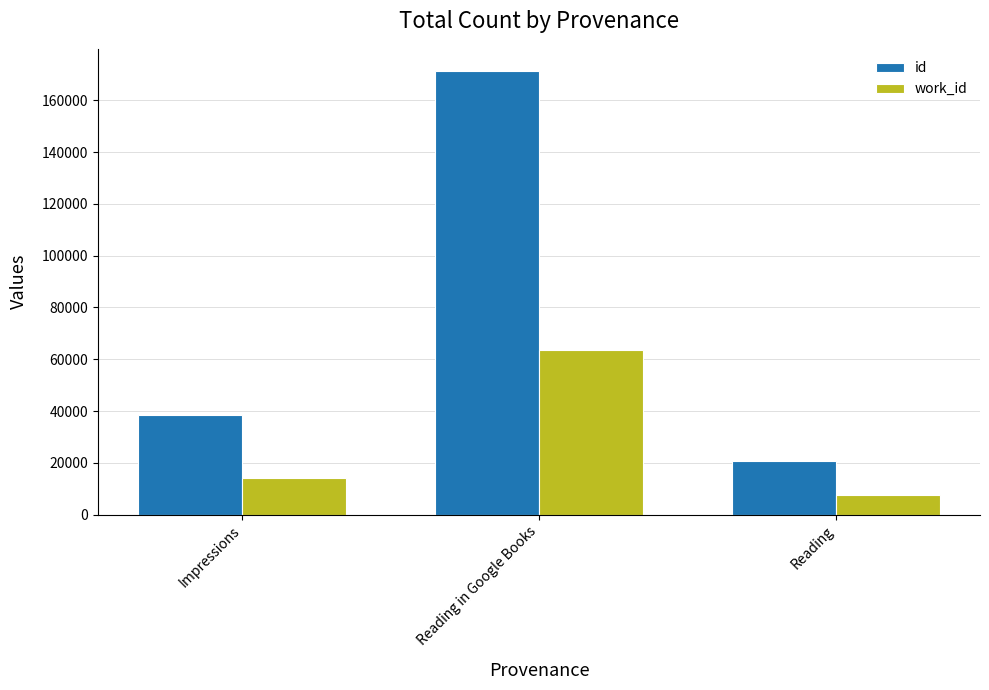

At which label is work_id closest to 35580?

Impressions